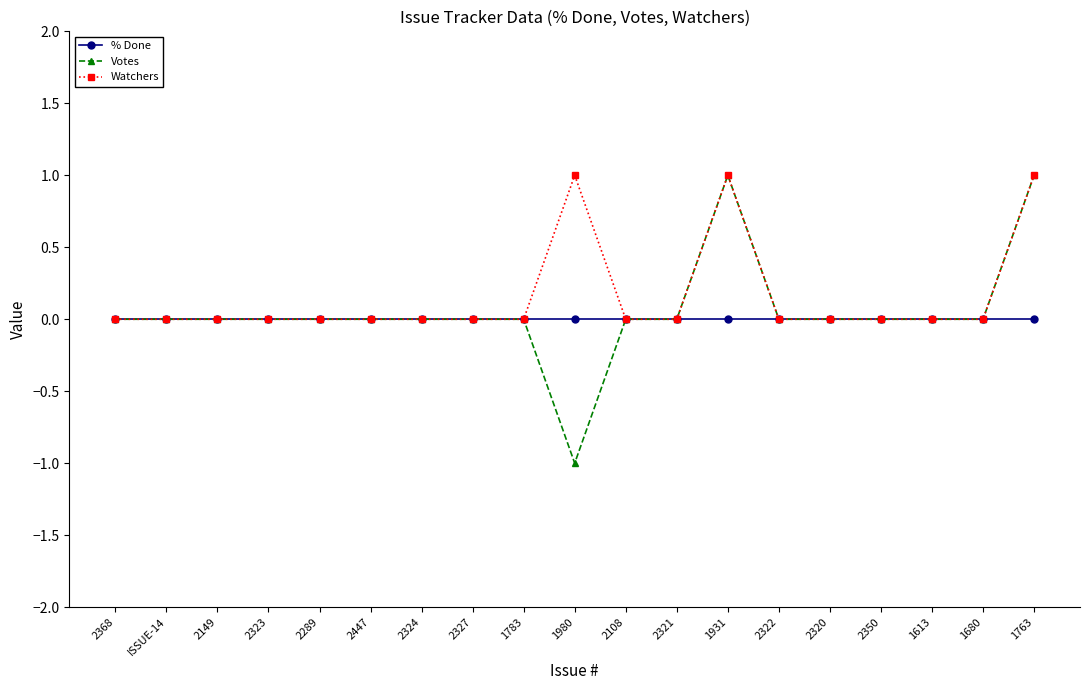

True or false: % Done has a value of 0 at 2320.

True